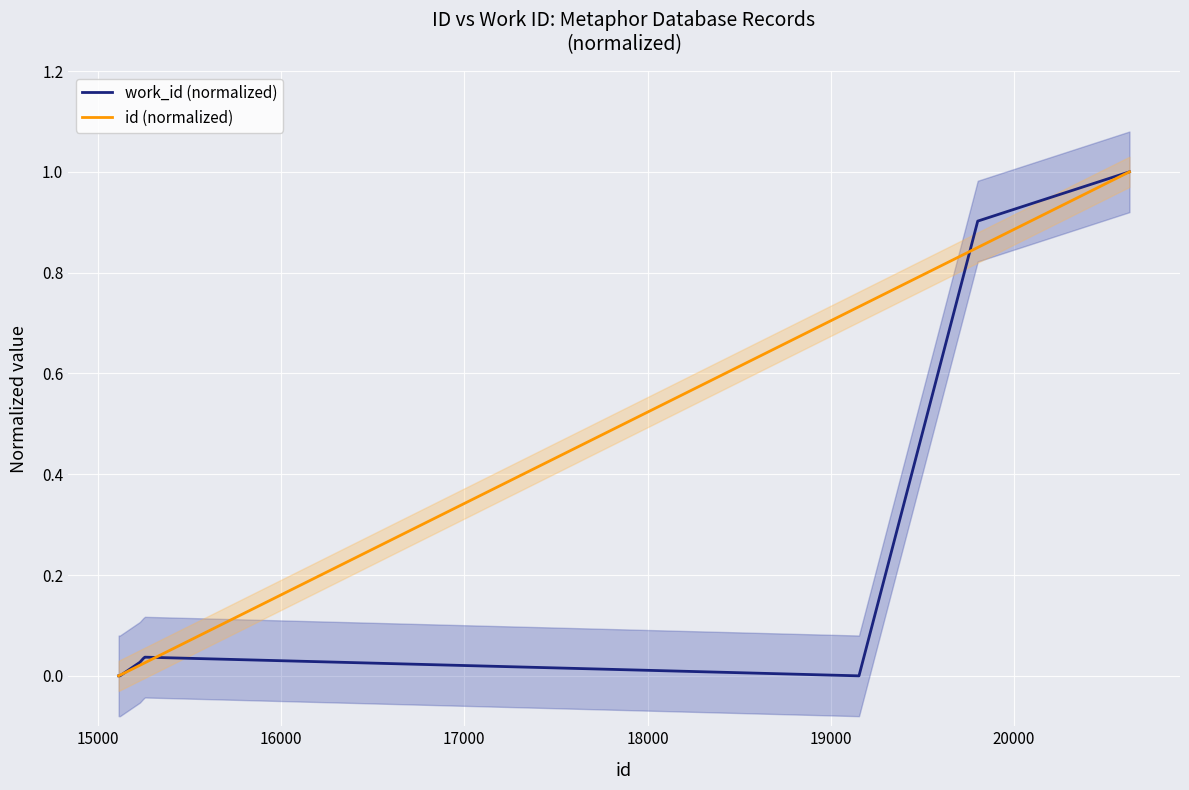

Reading left to right, transcribe all the data shown in this chart.

work_id (normalized): 0.0	0.0	0.0	0.0	0.0	0.0	0.0	0.0	0.9	1.0
id (normalized): 0.0	0.0	0.0	0.0	0.0	0.0	0.0	0.7	0.8	1.0